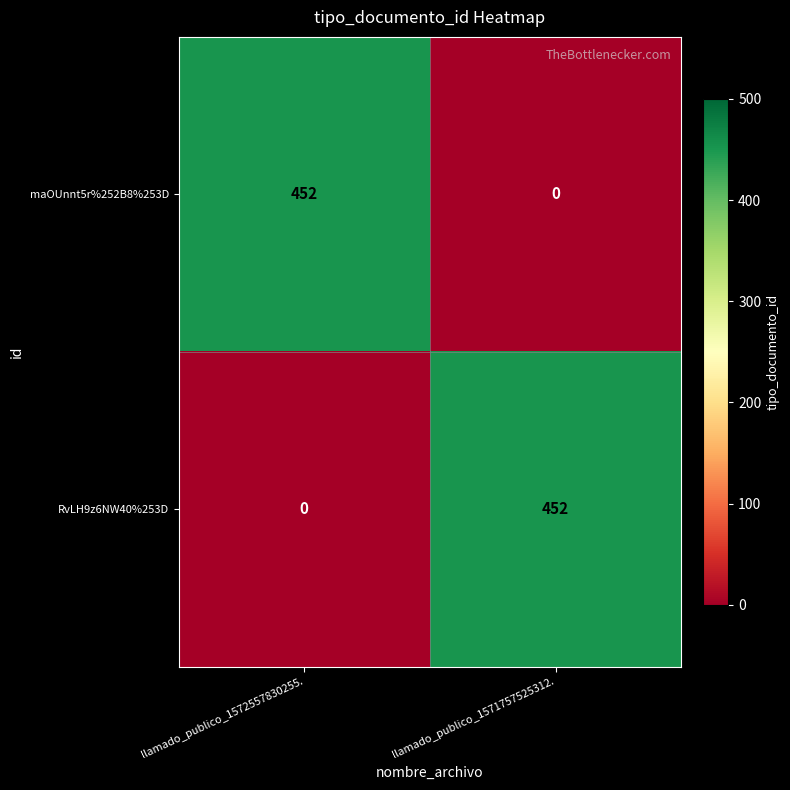

What is the maximum value shown in the chart?

452